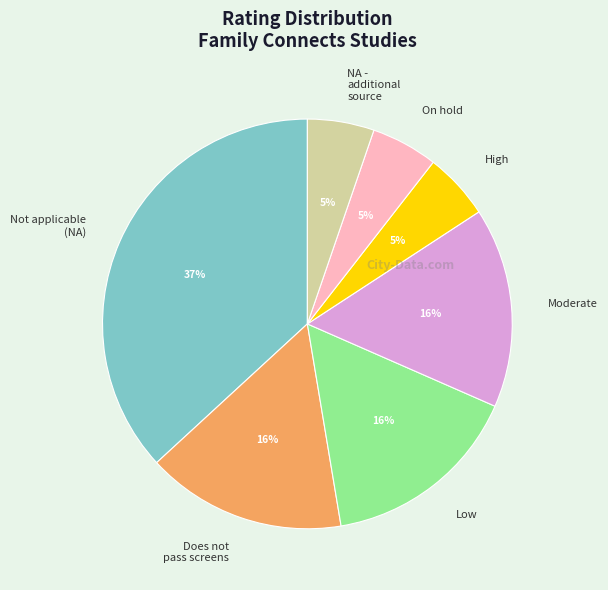

How many slices are in this pie chart?

7